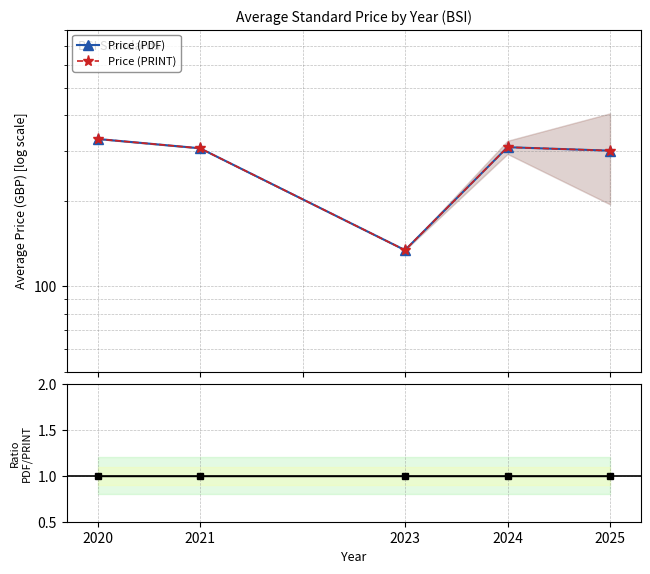

At which category is the sum across all series the highest?

2020